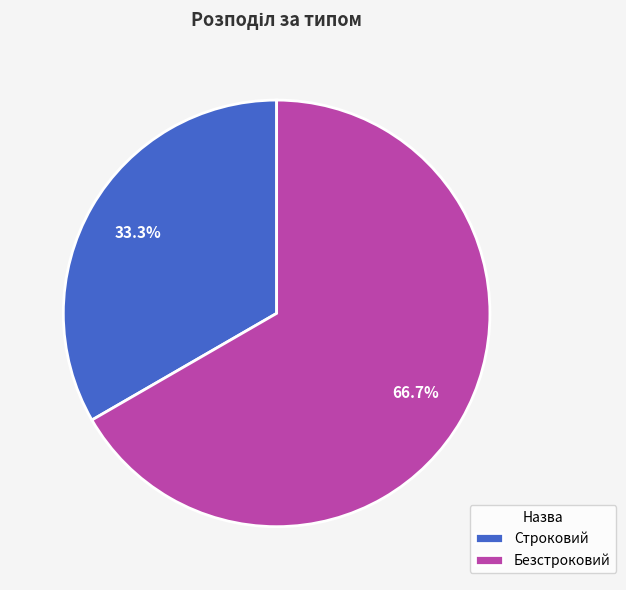

How many segments does this pie chart have?

2